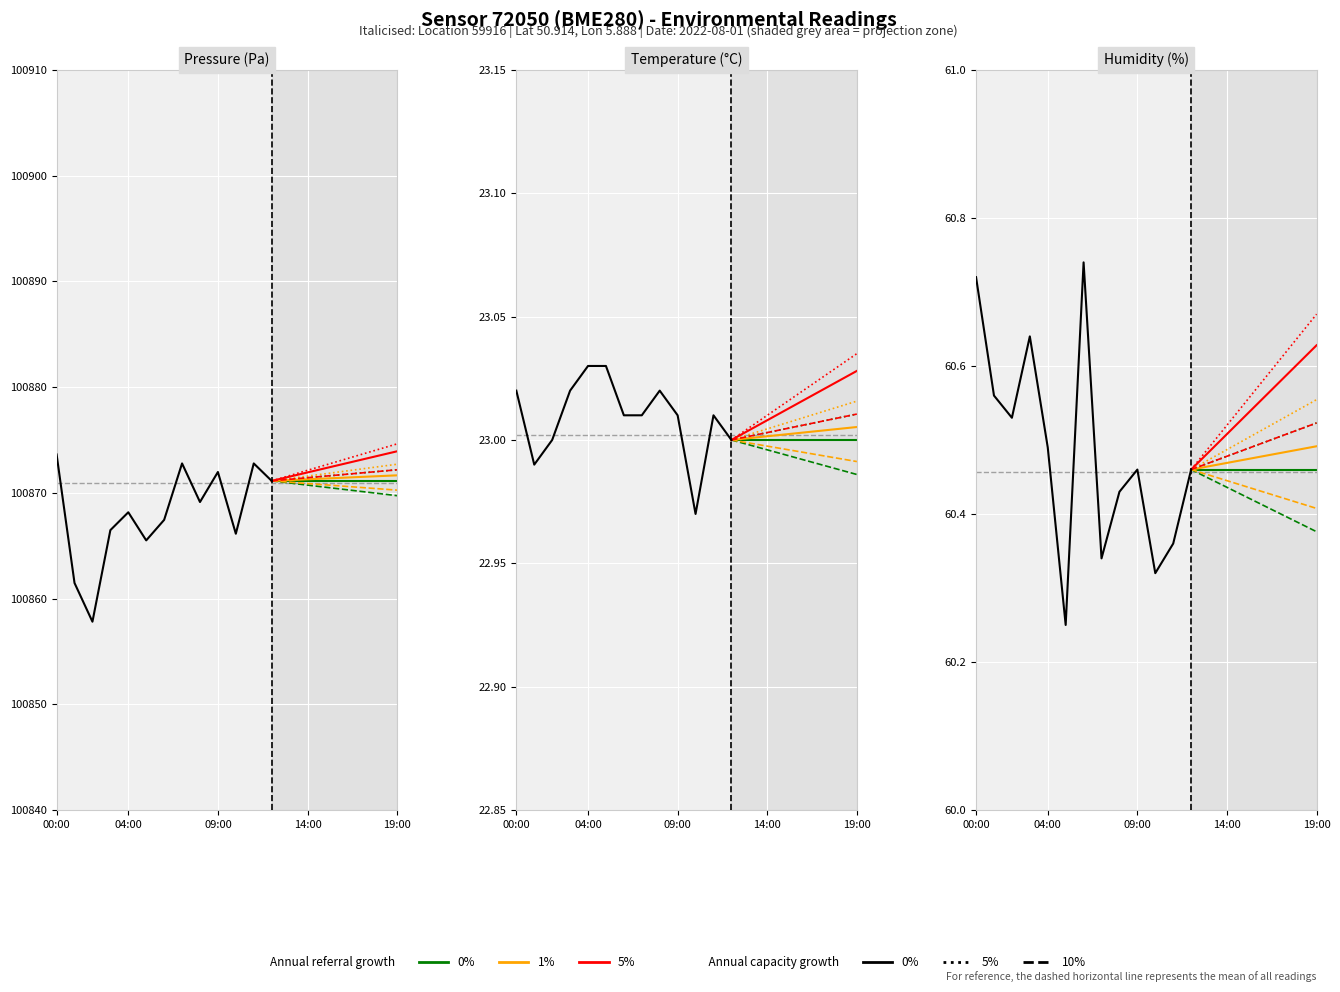

Is the value of temperature at 03:00 greater than the value of humidity at 03:00?

No